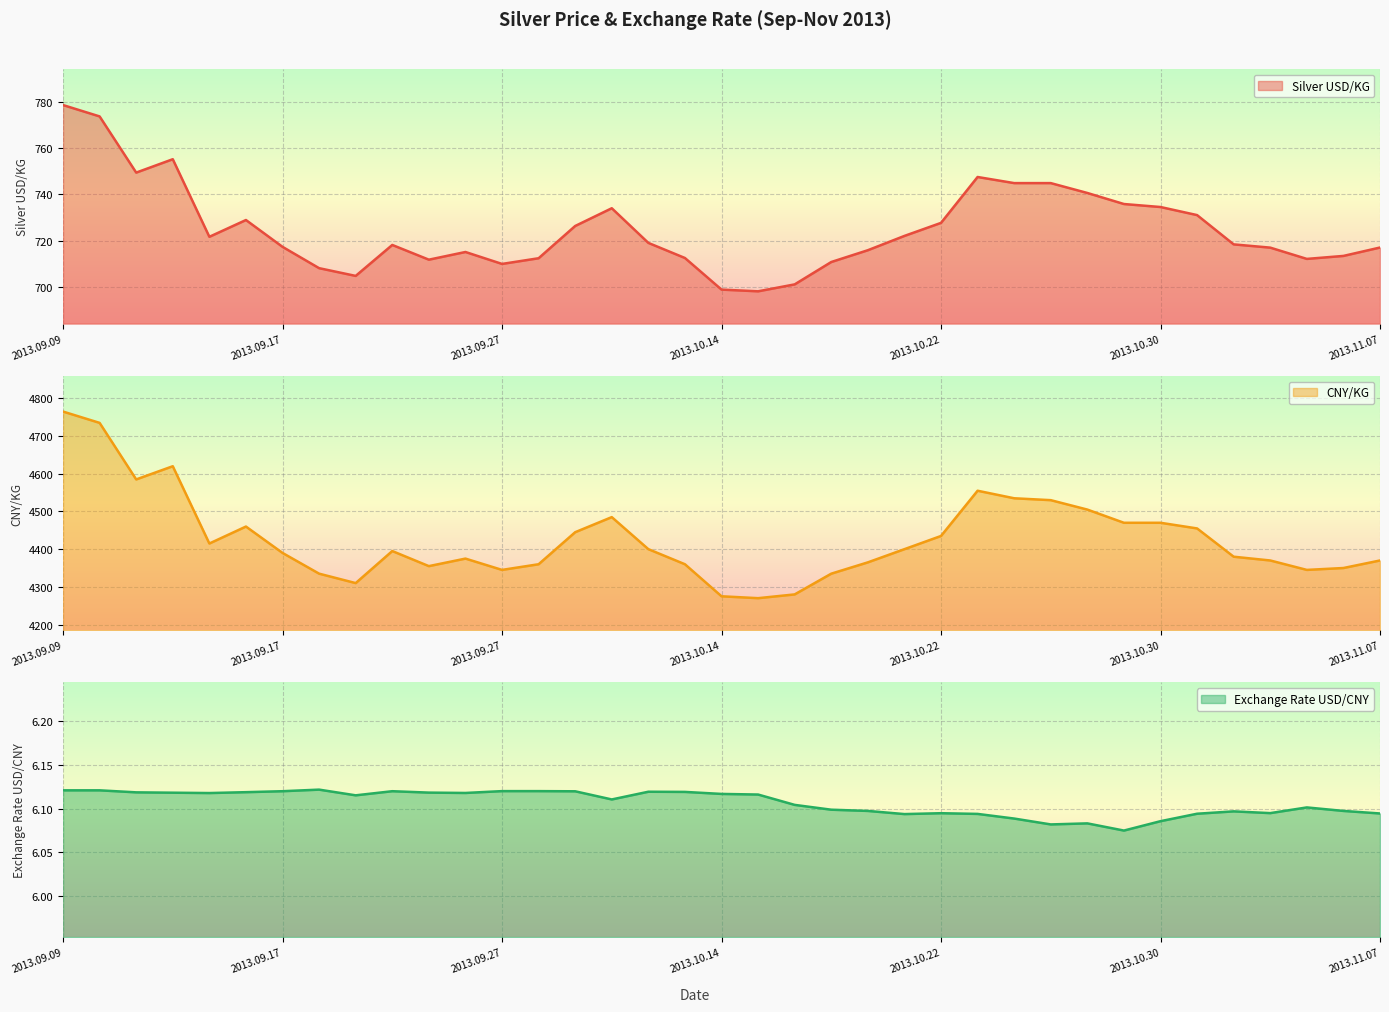

How many lines are shown in the chart?

3